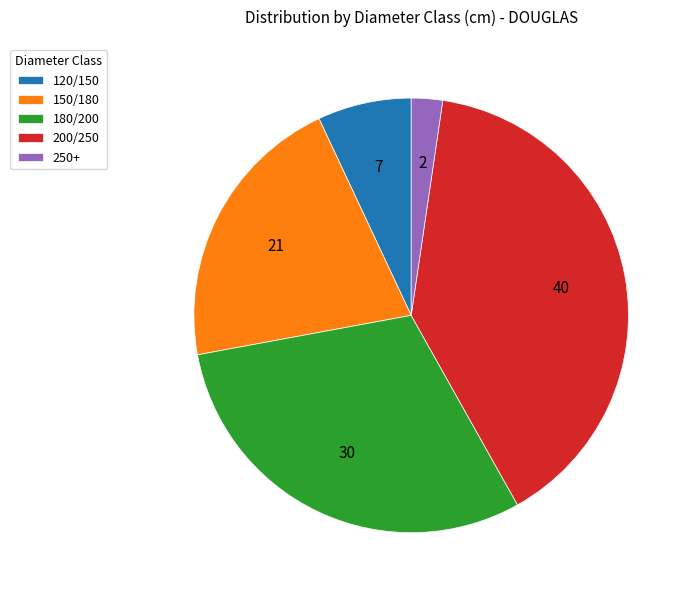

Is it true that 200/250 is 40% of the pie?

True